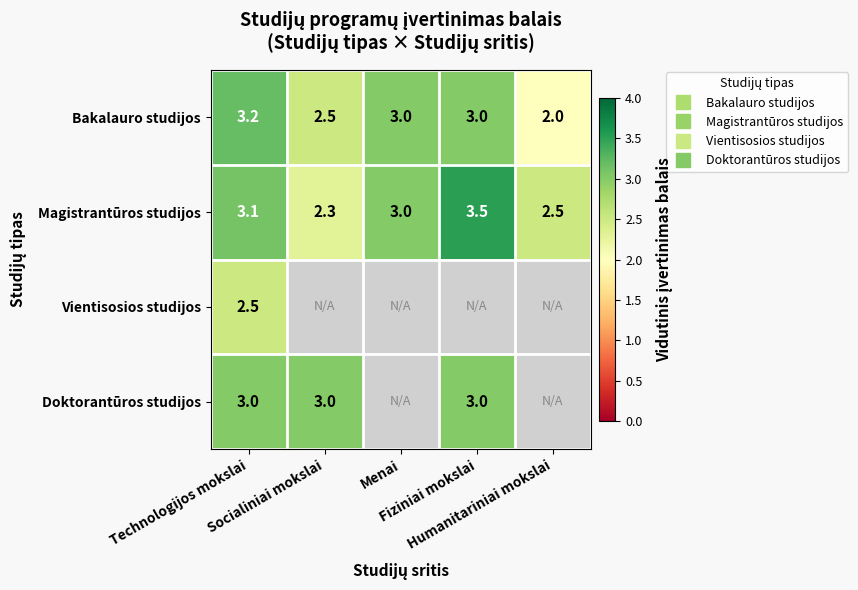

What is the total value across all series at Socialiniai mokslai?

7.8